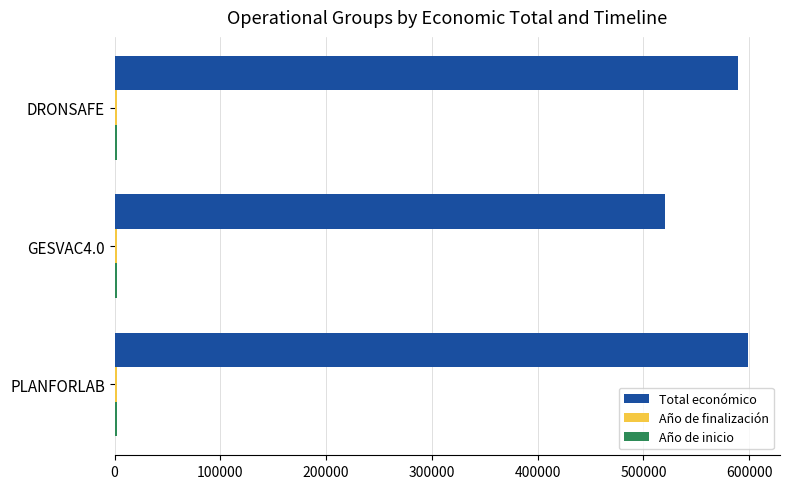

How many data points in Total económico are less than 589584?

1